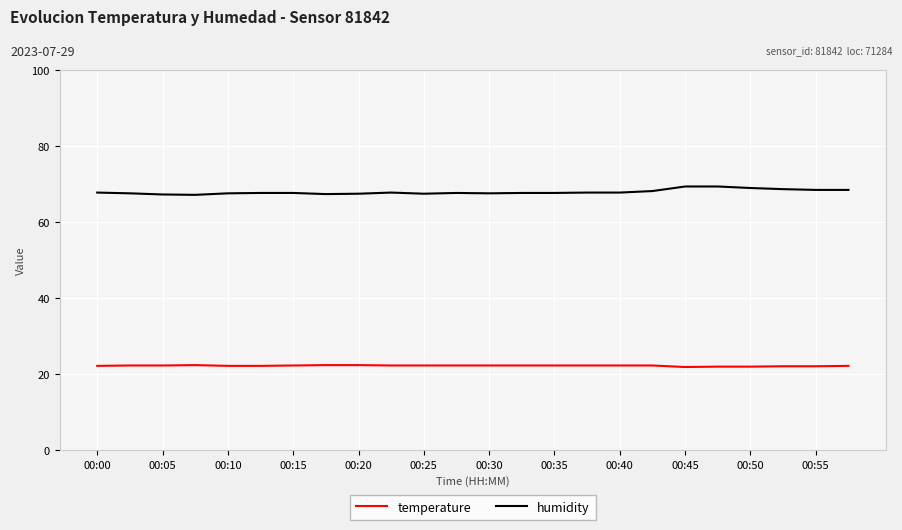

True or false: humidity and temperature cross at least once.

False